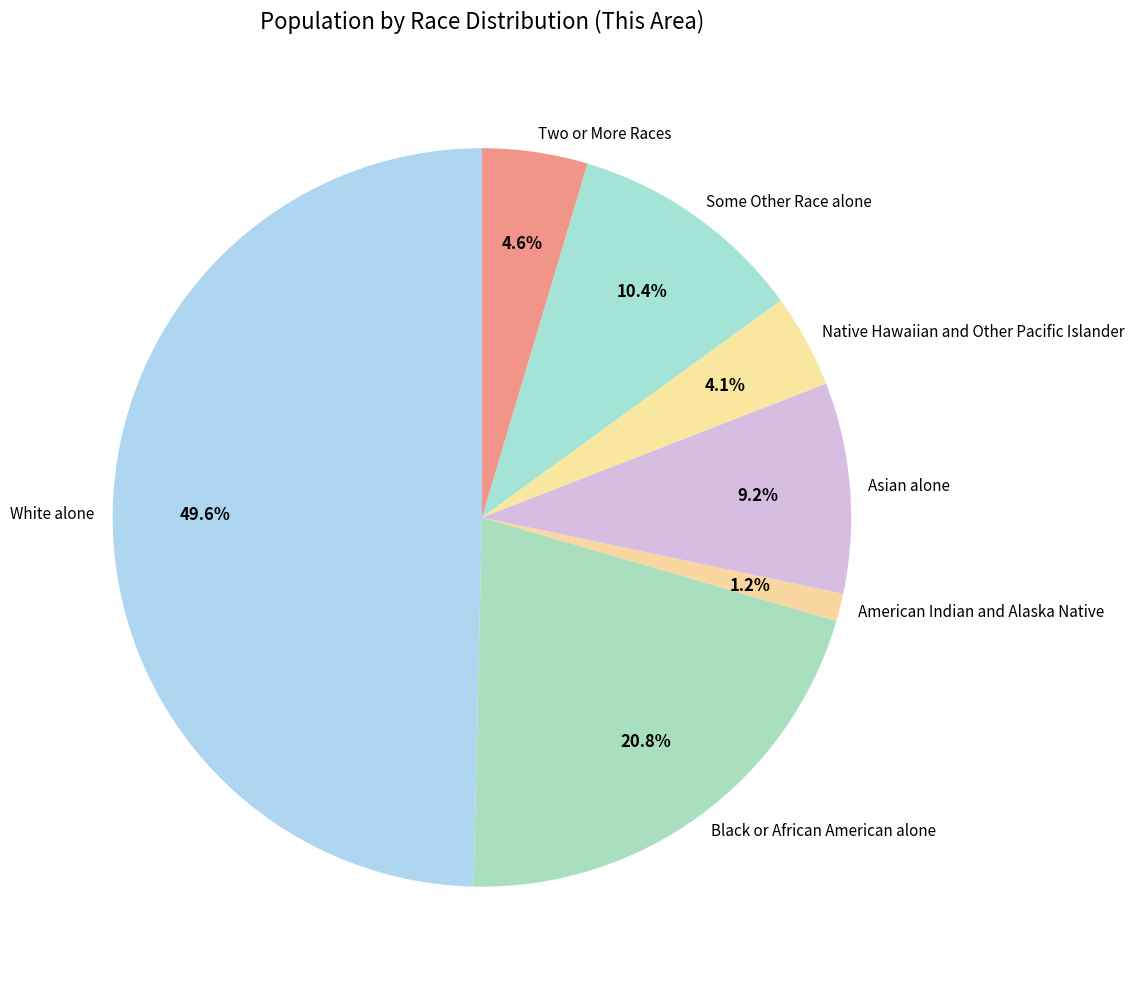

How many slices are in this pie chart?

7